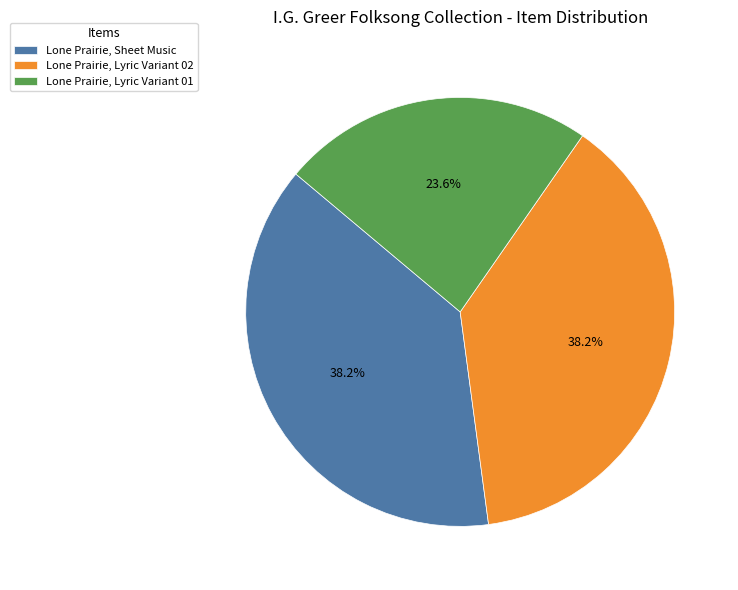

What is the smallest slice in the pie chart?

Lone Prairie, Lyric Variant 01